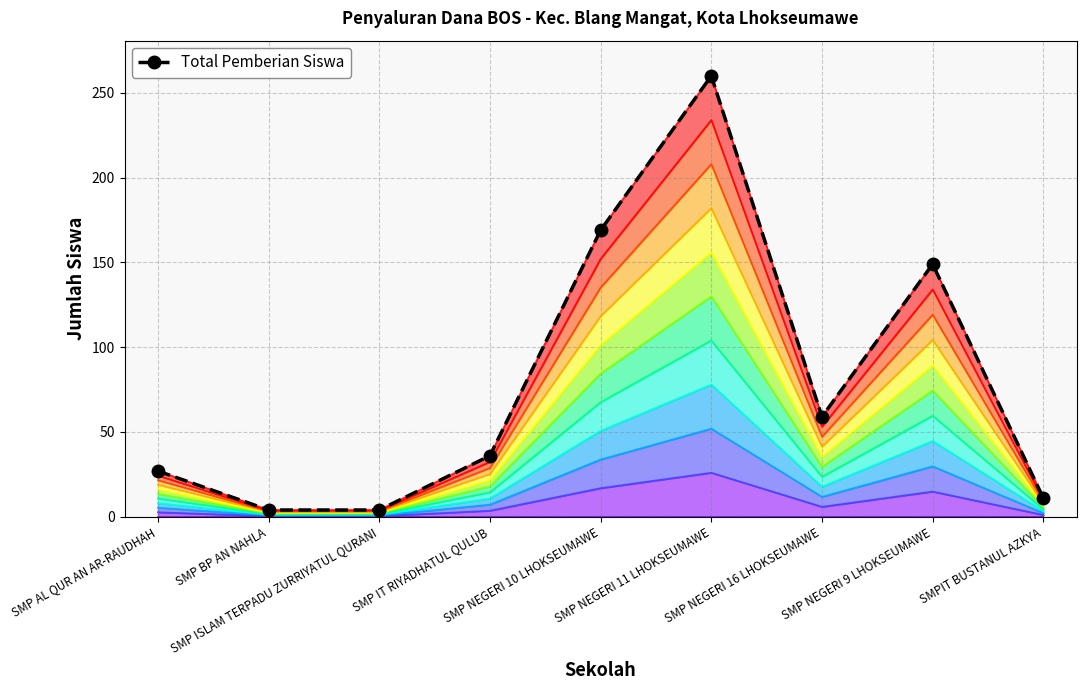

Count the number of values greater than 36.

4